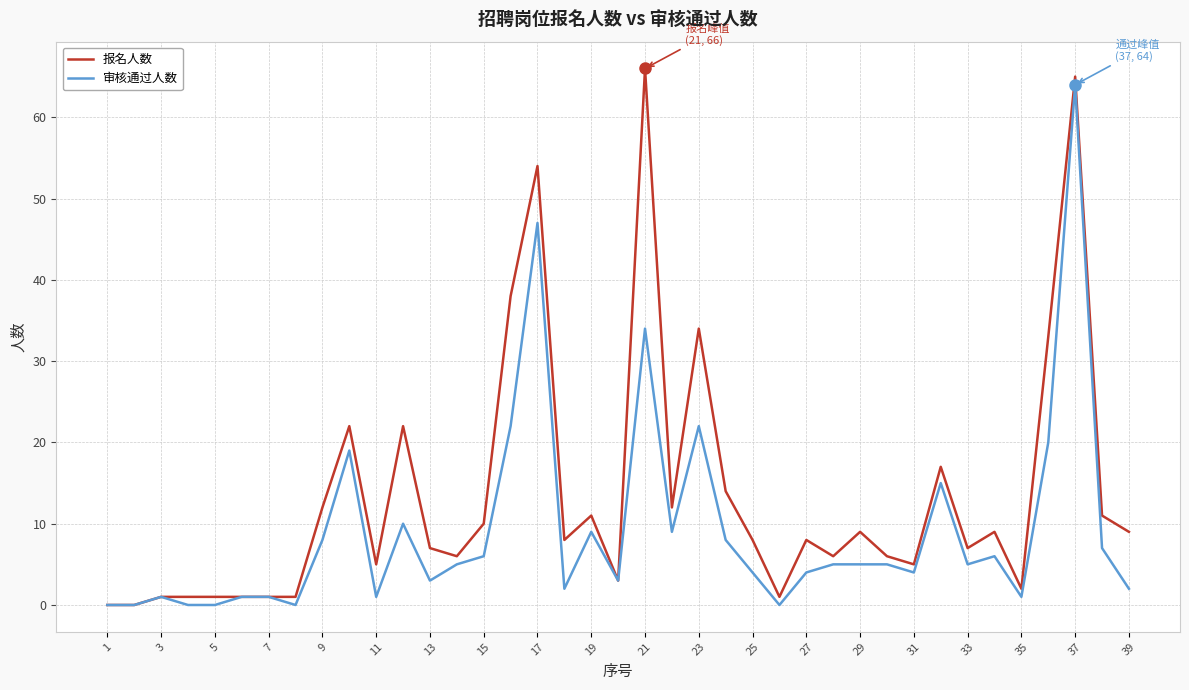

Rank the series by their maximum value, from highest to lowest.

报名人数, 审核通过人数